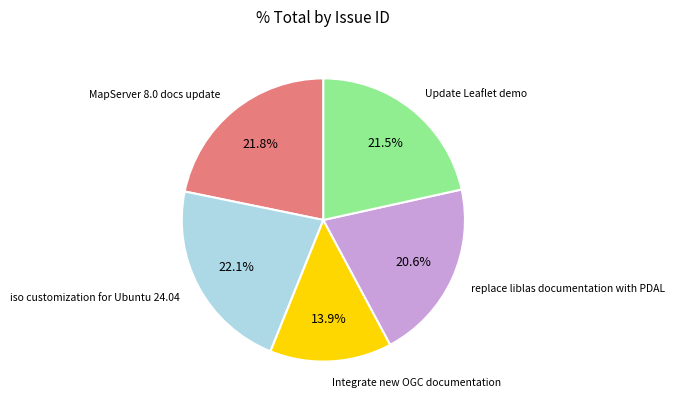

Does any single category account for the majority?

No